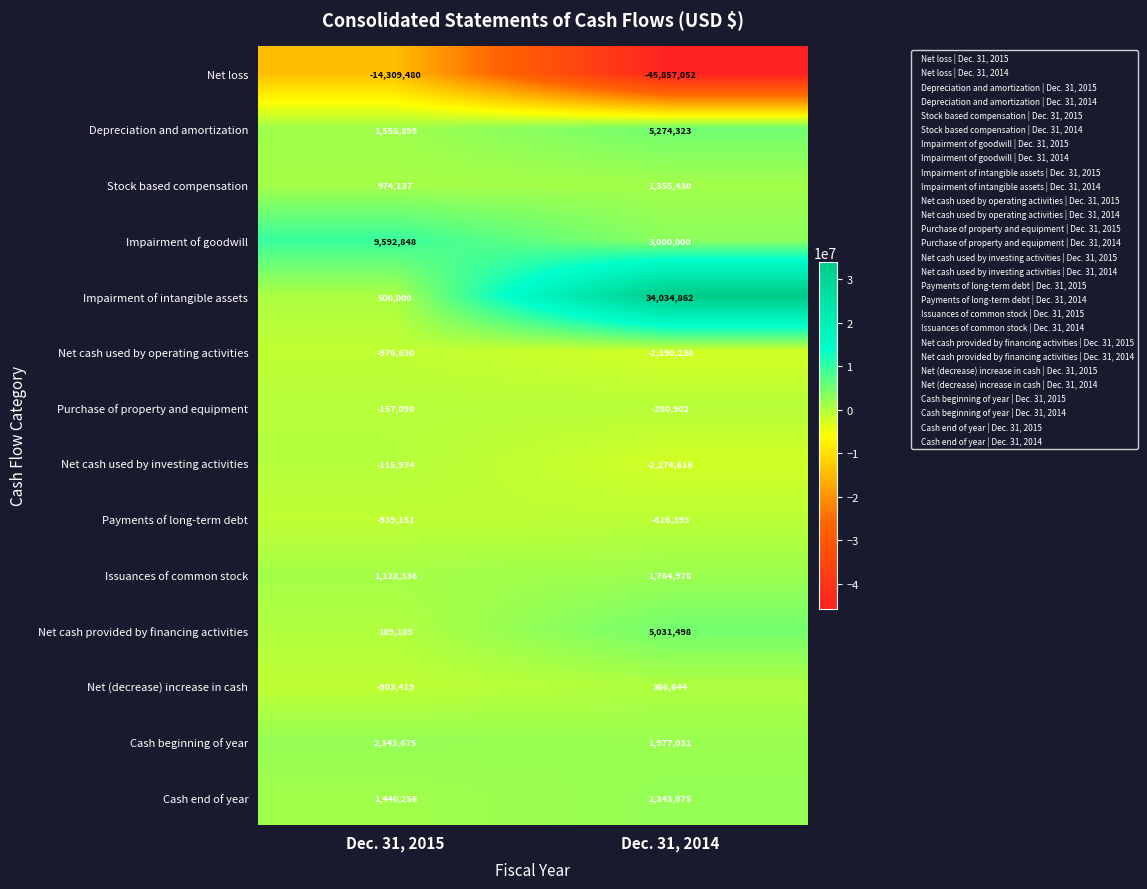

Reading left to right, extract all data points from this chart.

Net loss: Dec. 31, 2015=-14309480	Dec. 31, 2014=-45857052
Depreciation and amortization: Dec. 31, 2015=1558899	Dec. 31, 2014=5274323
Stock based compensation: Dec. 31, 2015=974137	Dec. 31, 2014=1355430
Impairment of goodwill: Dec. 31, 2015=9592848	Dec. 31, 2014=3000000
Impairment of intangible assets: Dec. 31, 2015=500000	Dec. 31, 2014=34034862
Net cash used by operating activities: Dec. 31, 2015=-976630	Dec. 31, 2014=-2390238
Purchase of property and equipment: Dec. 31, 2015=-157098	Dec. 31, 2014=-280902
Net cash used by investing activities: Dec. 31, 2015=-115974	Dec. 31, 2014=-2274616
Payments of long-term debt: Dec. 31, 2015=-939151	Dec. 31, 2014=-616393
Issuances of common stock: Dec. 31, 2015=1128336	Dec. 31, 2014=1764978
Net cash provided by financing activities: Dec. 31, 2015=189185	Dec. 31, 2014=5031498
Net (decrease) increase in cash: Dec. 31, 2015=-903419	Dec. 31, 2014=366644
Cash beginning of year: Dec. 31, 2015=2343675	Dec. 31, 2014=1977031
Cash end of year: Dec. 31, 2015=1440256	Dec. 31, 2014=2343675